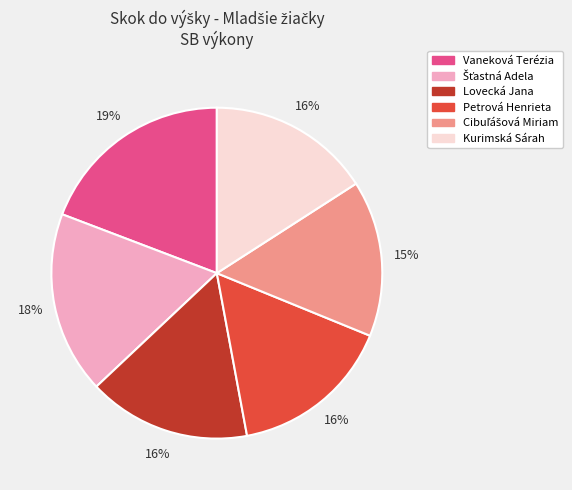

Which slice is the largest?

Vaneková Terézia